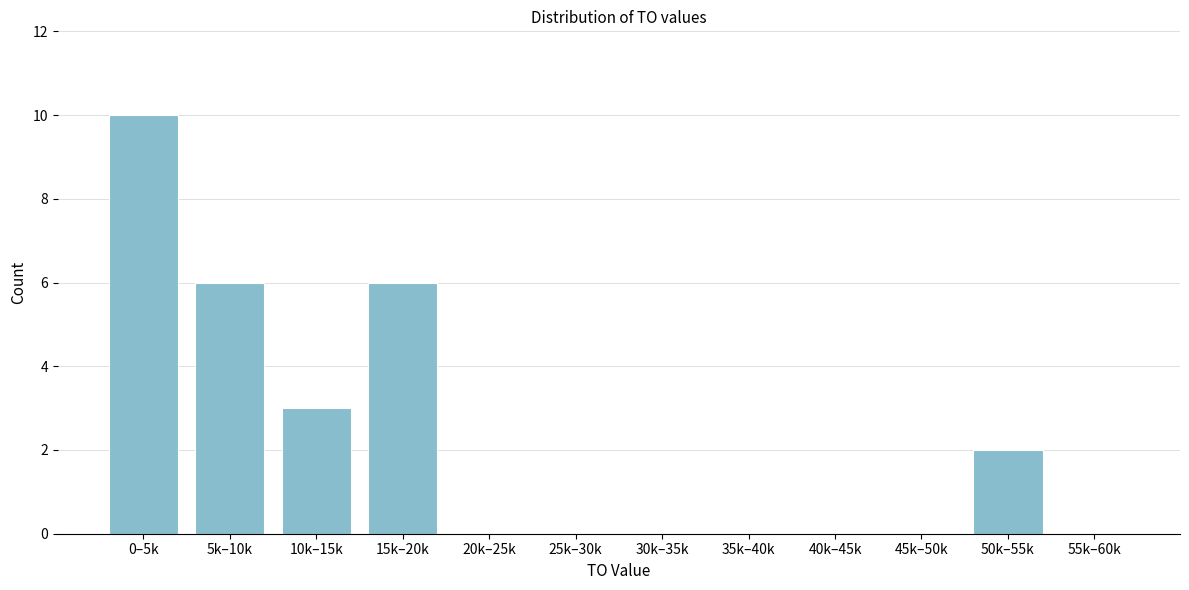

Reading left to right, what are all the values shown in this chart?

0–5k=10	5k–10k=6	10k–15k=3	15k–20k=6	20k–25k=0	25k–30k=0	30k–35k=0	35k–40k=0	40k–45k=0	45k–50k=0	50k–55k=2	55k–60k=0